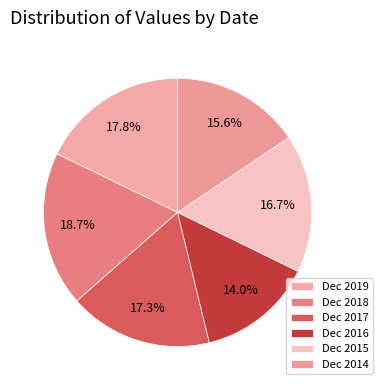

What is the ratio of the value at Dec 2019 to the value at Dec 2017?

1.0